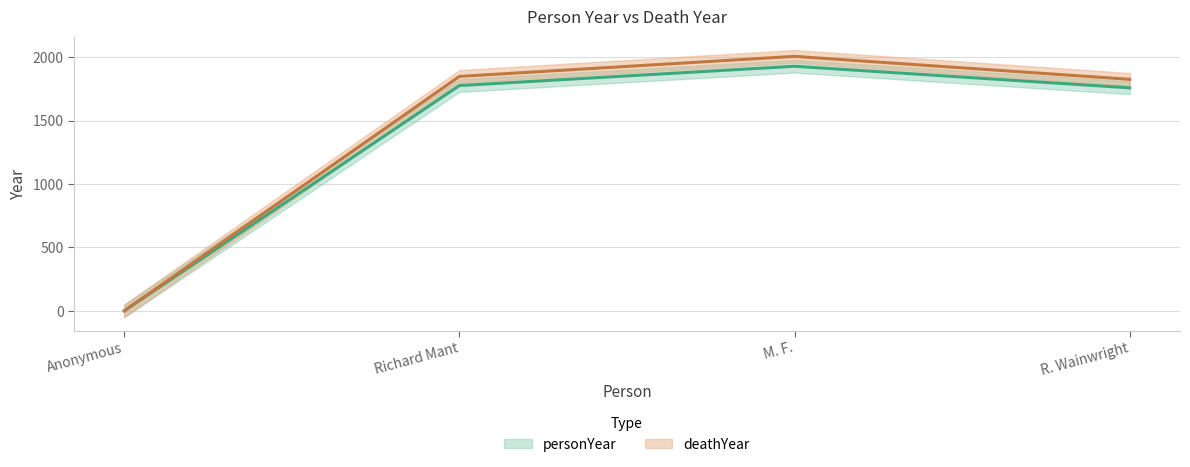

Reading left to right, extract all data points from this chart.

personYear: Anonymous=0	Richard Mant=1776	M. F.=1928	R. Wainwright=1758
deathYear: Anonymous=0	Richard Mant=1848	M. F.=2006	R. Wainwright=1825